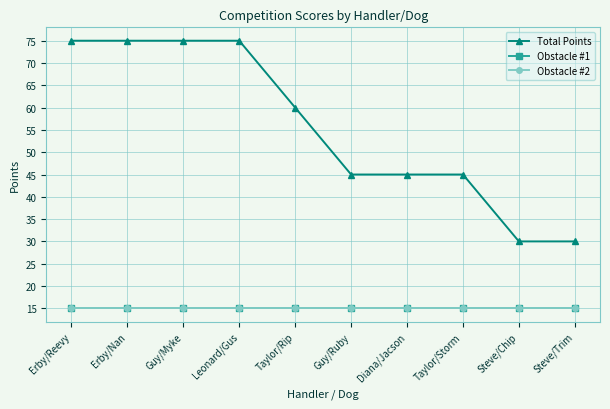

True or false: Obstacle #2 and Total Points cross at least once.

False